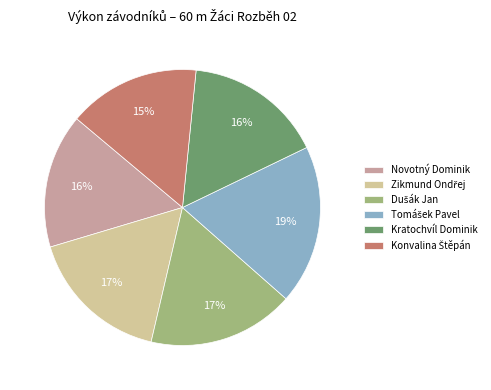

How many segments does this pie chart have?

6